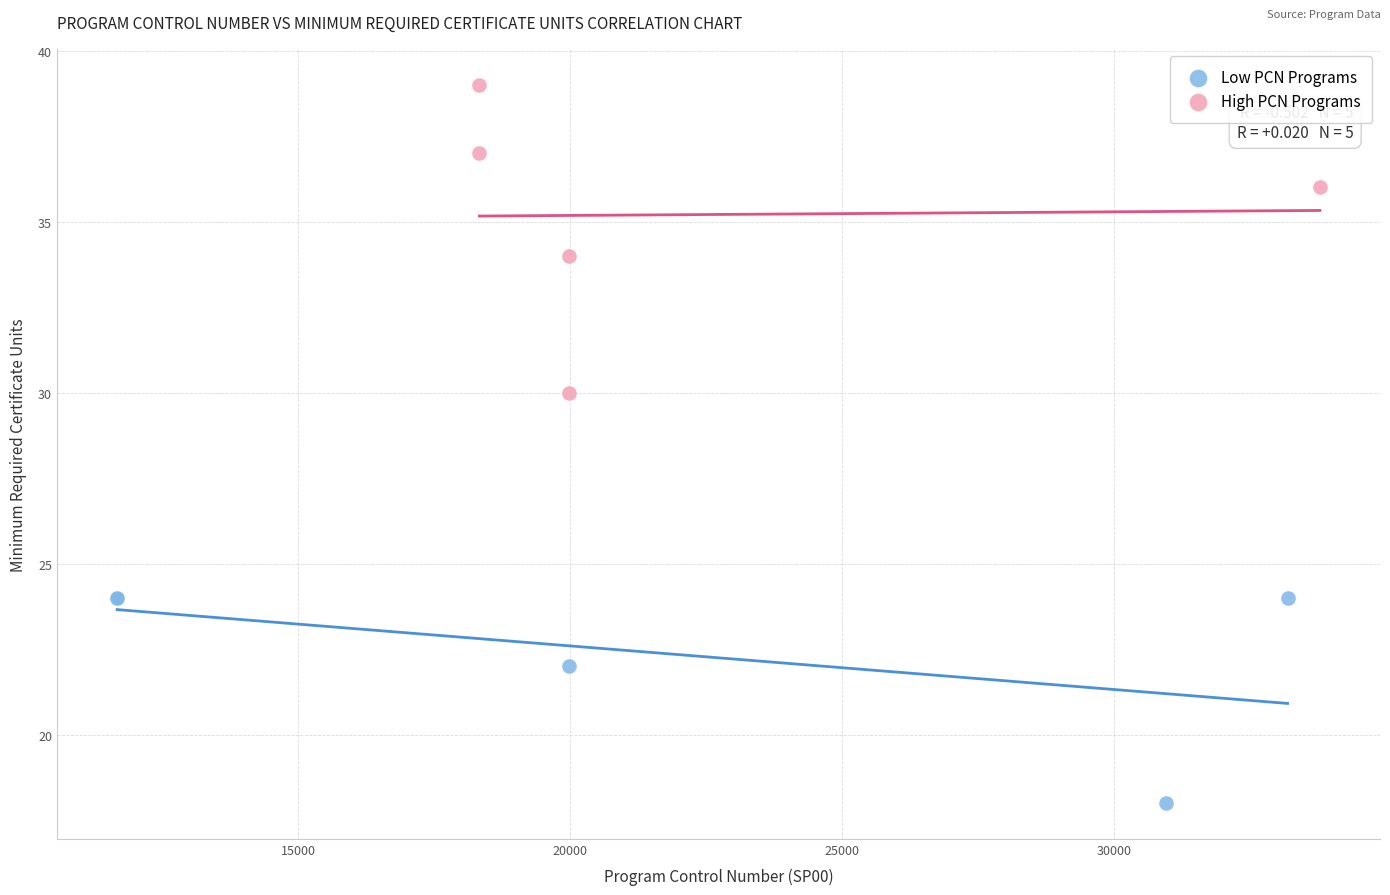

Which series contains the highest Y value?

High PCN Programs